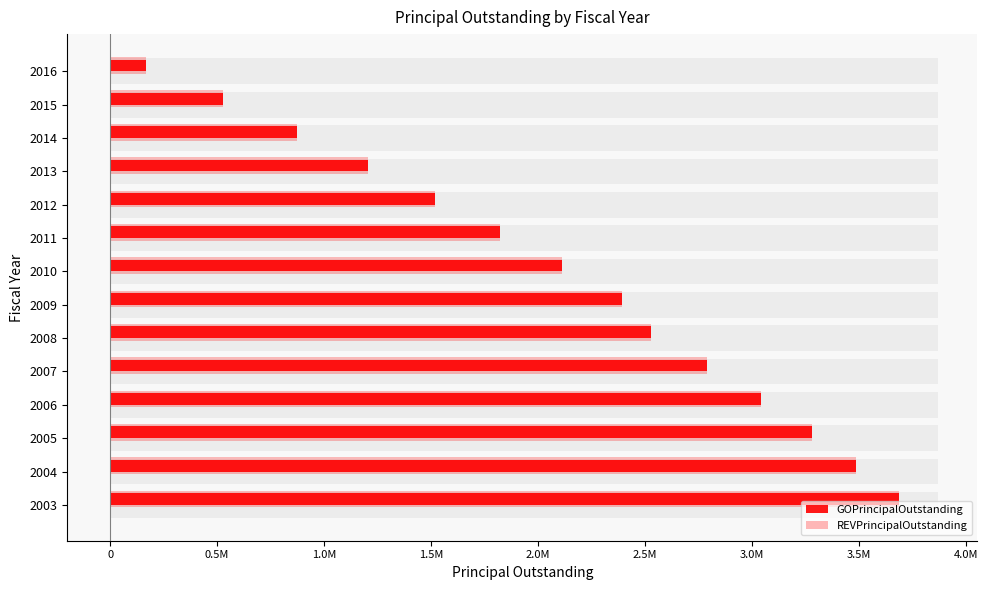

At 4.0M, list the series in order from smallest to largest.

REVPrincipalOutstanding, GOPrincipalOutstanding